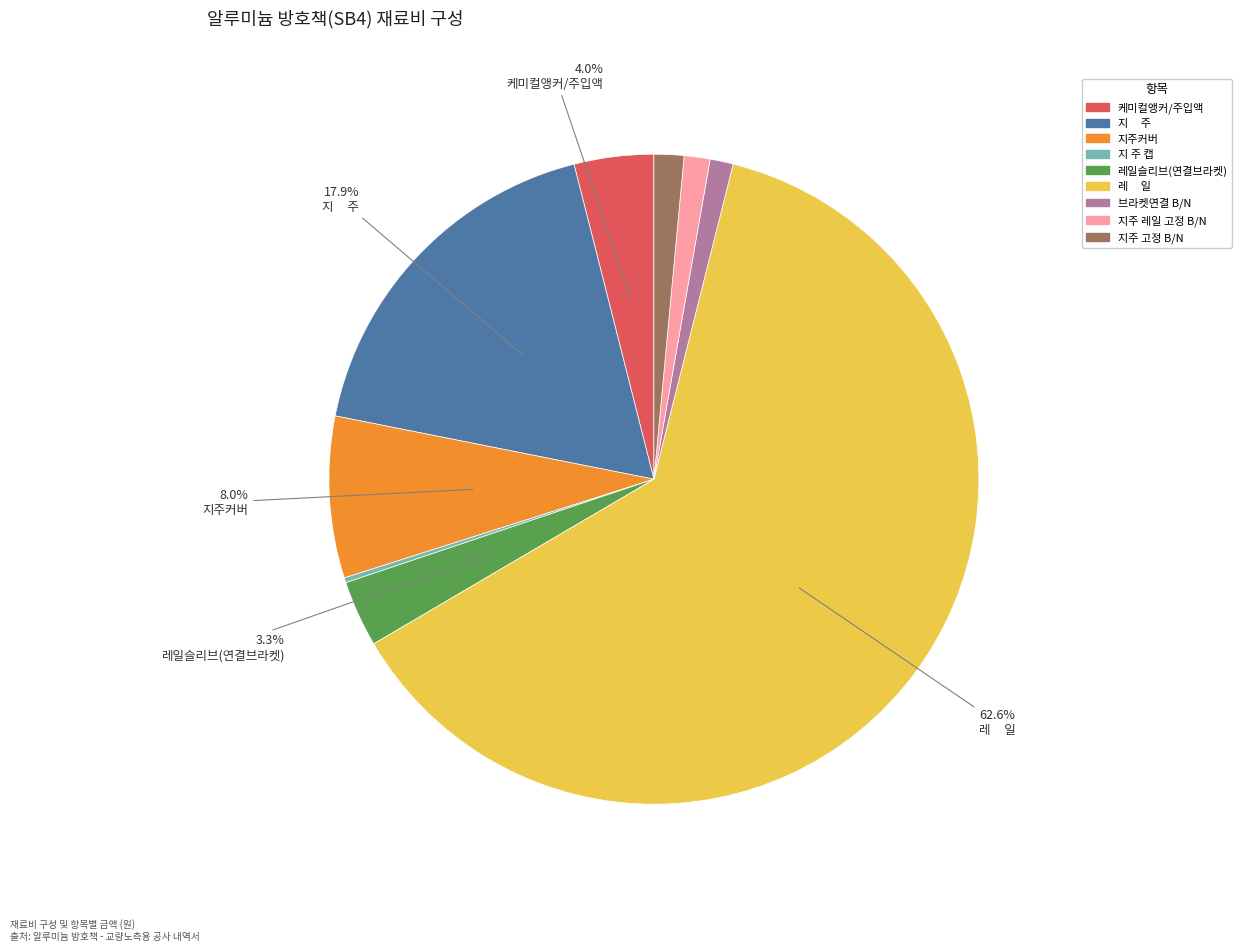

Is there a majority slice in this chart?

Yes